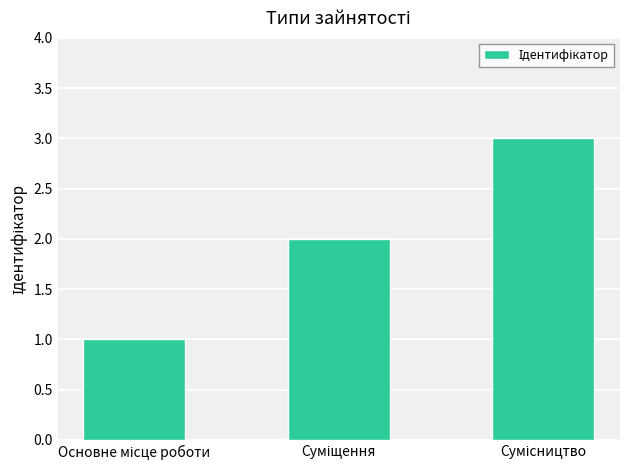

Reading left to right, transcribe all the data shown in this chart.

1	2	3